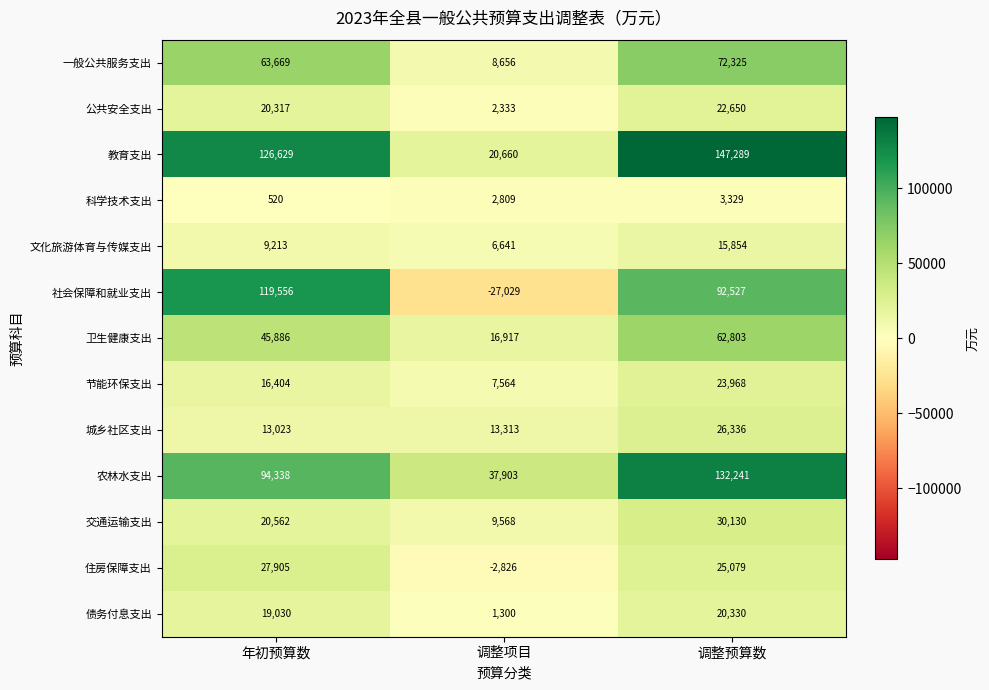

Which series changed the most between 年初预算数 and 调整预算数?

农林水支出